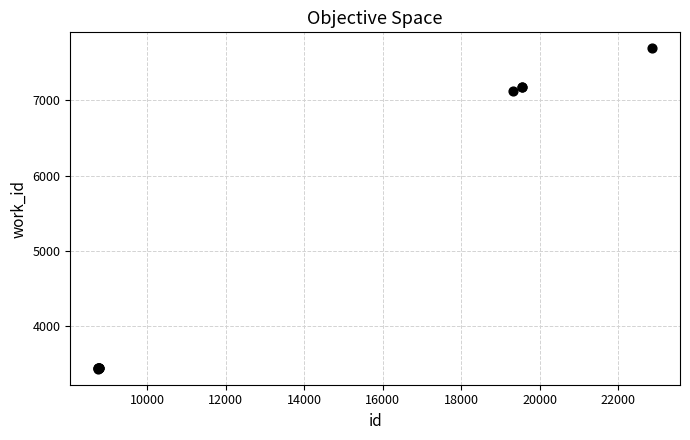

What Y value in the scatter plot is closest to 5564?

7127